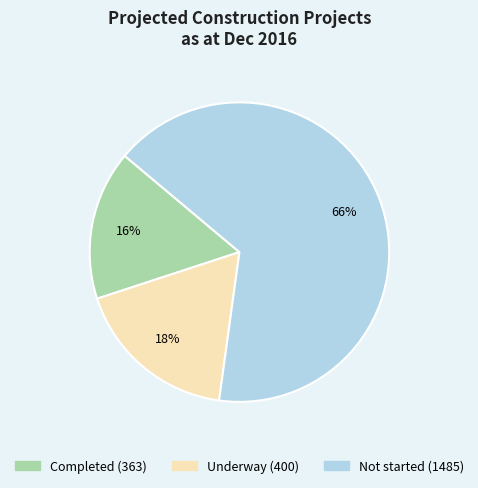

Count the number of slices in the pie.

3